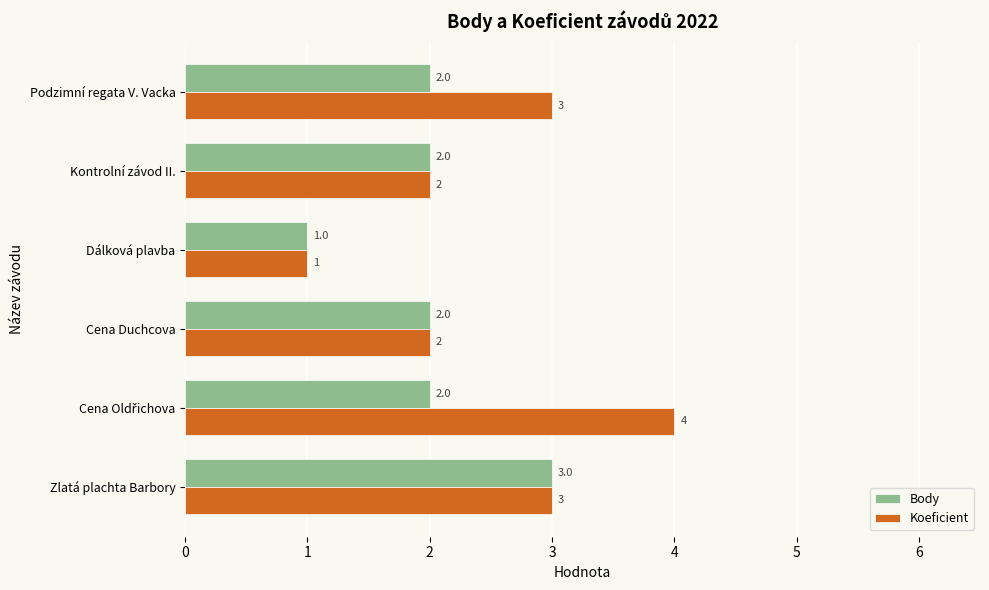

What is the smallest value displayed?

1